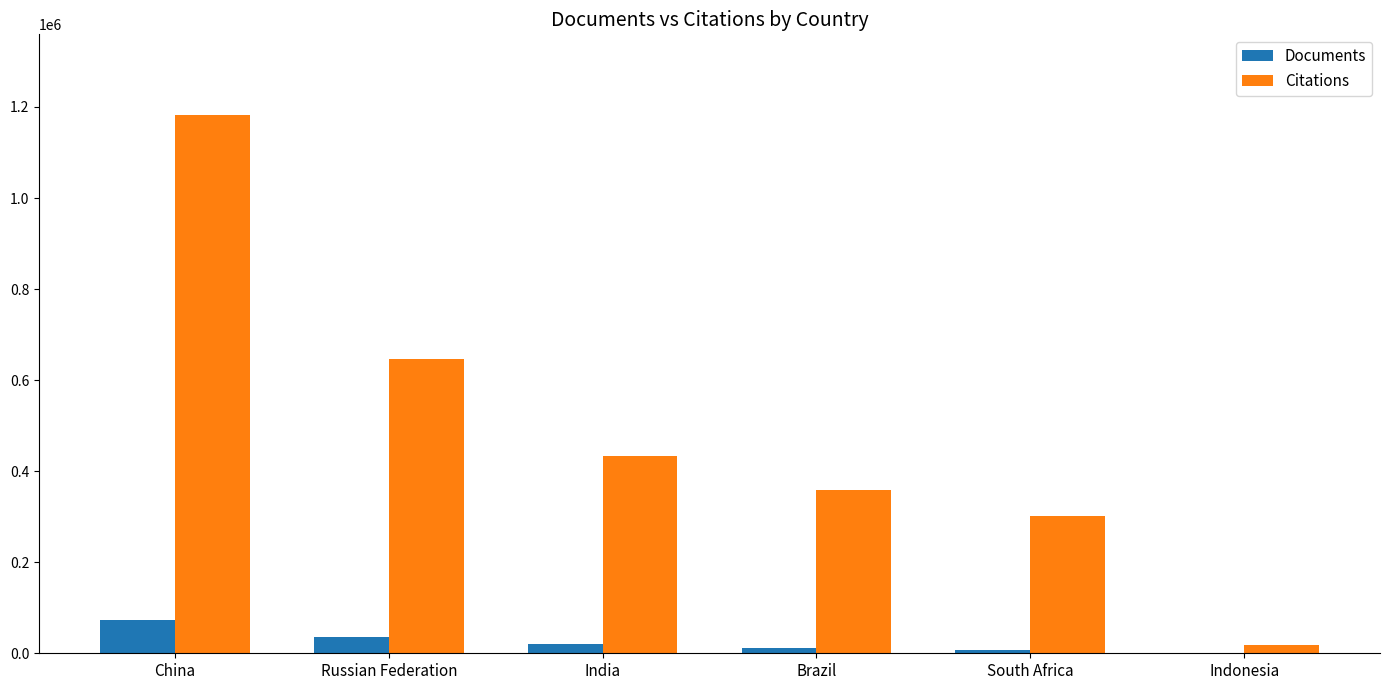

What is the total value across all series at Russian Federation?

682283